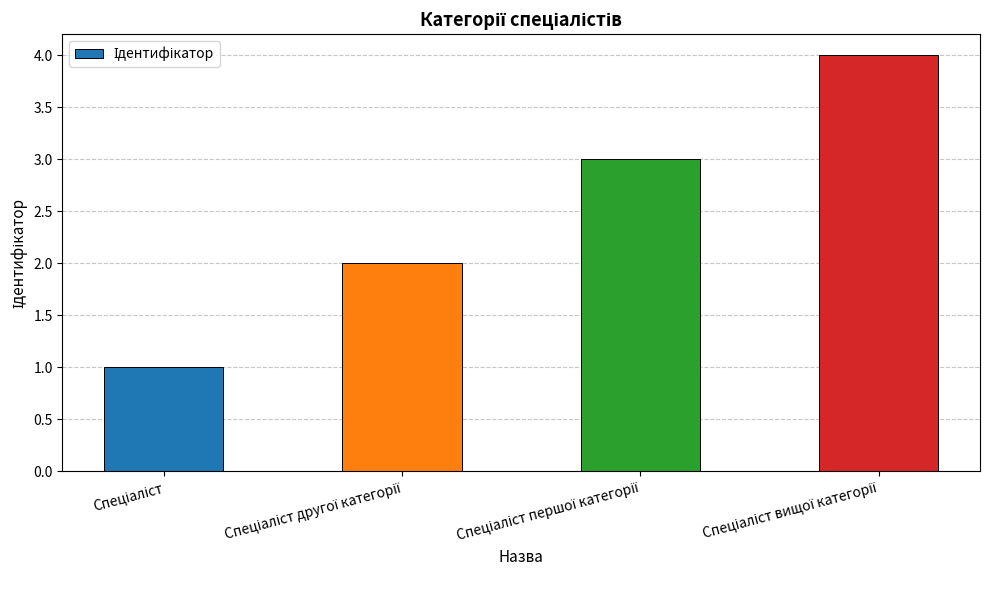

Reading left to right, transcribe all the data shown in this chart.

1	2	3	4